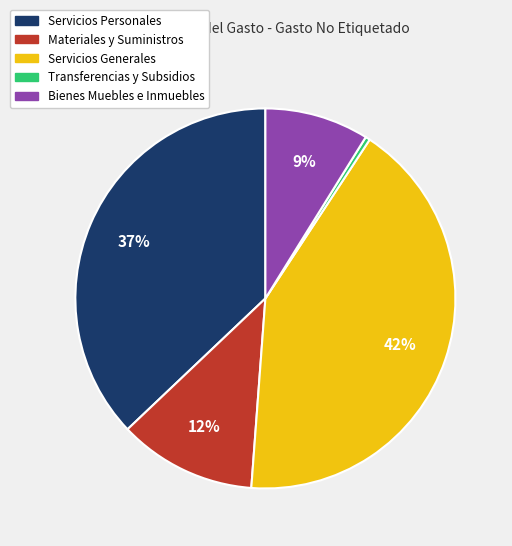

To the nearest percent, what is the difference between the Servicios Personales and Servicios Generales slice percentages?

5%